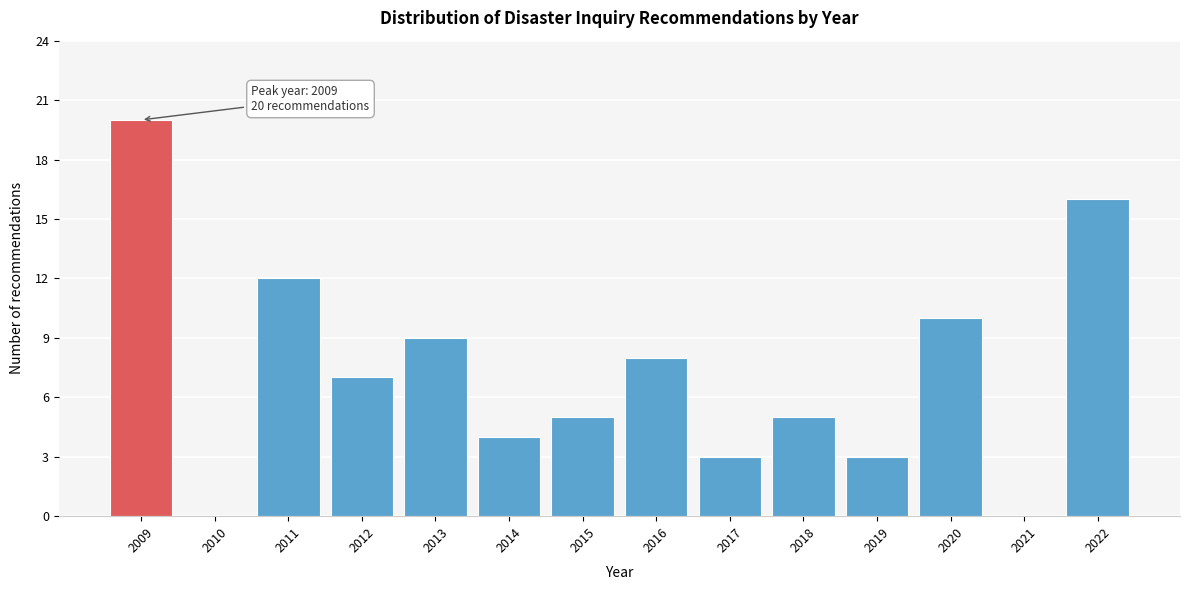

Reading left to right, list all the values displayed in this chart.

2009=20	2010=0	2011=12	2012=7	2013=9	2014=4	2015=5	2016=8	2017=3	2018=5	2019=3	2020=10	2021=0	2022=16